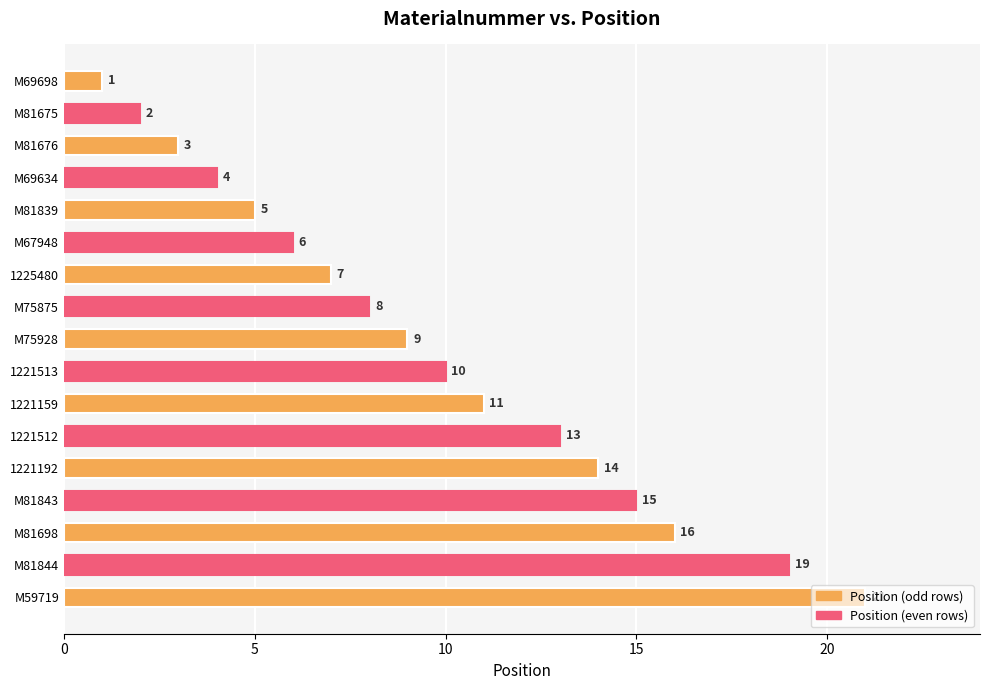

Which has a higher value, M81698 or M75875?

M81698